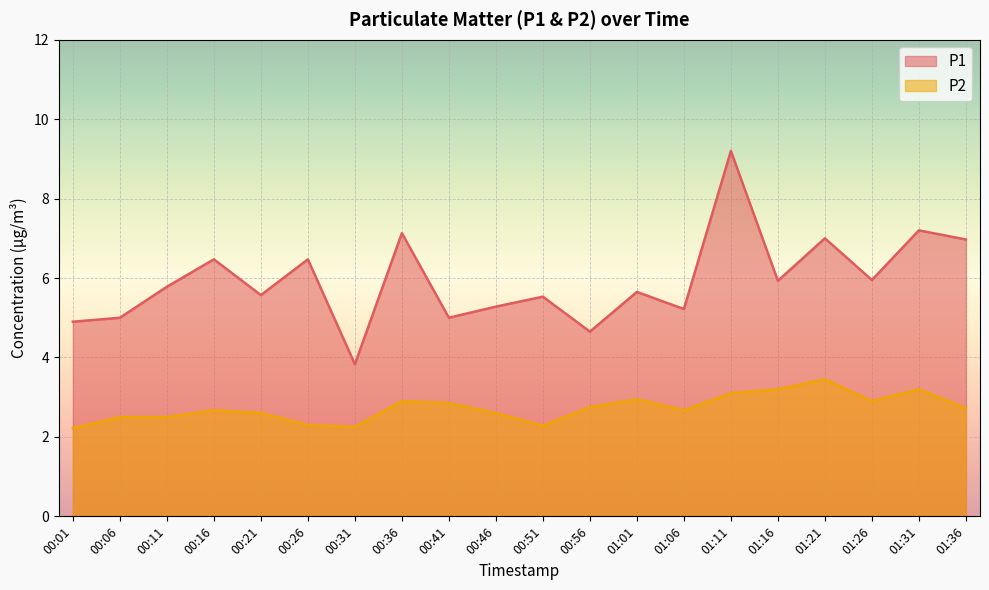

What is the greatest value displayed?

9.2